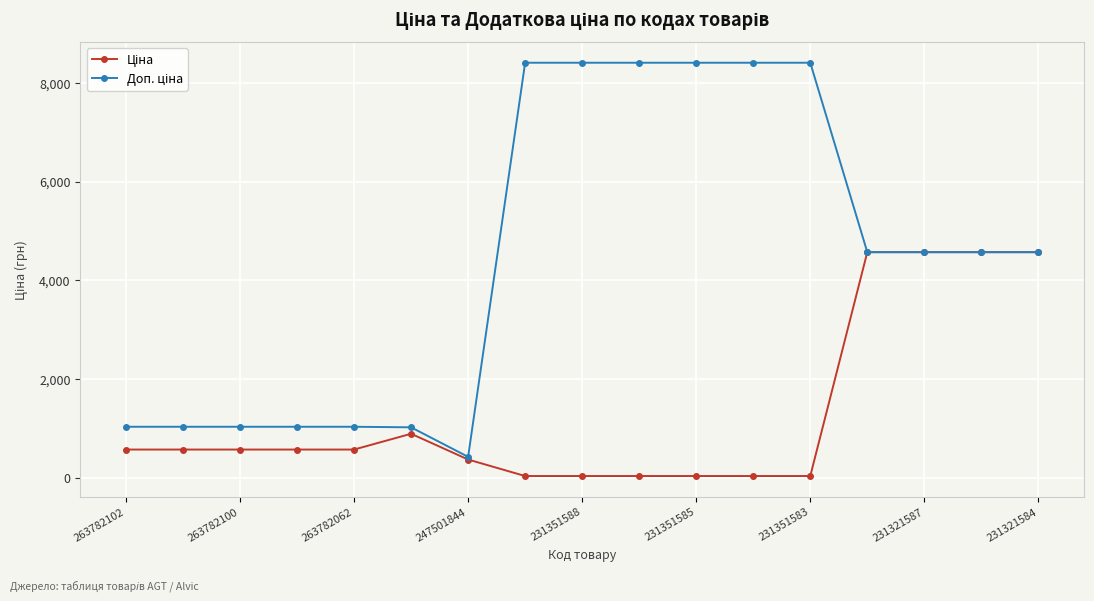

At how many categories does at least one series exceed 3902?

10